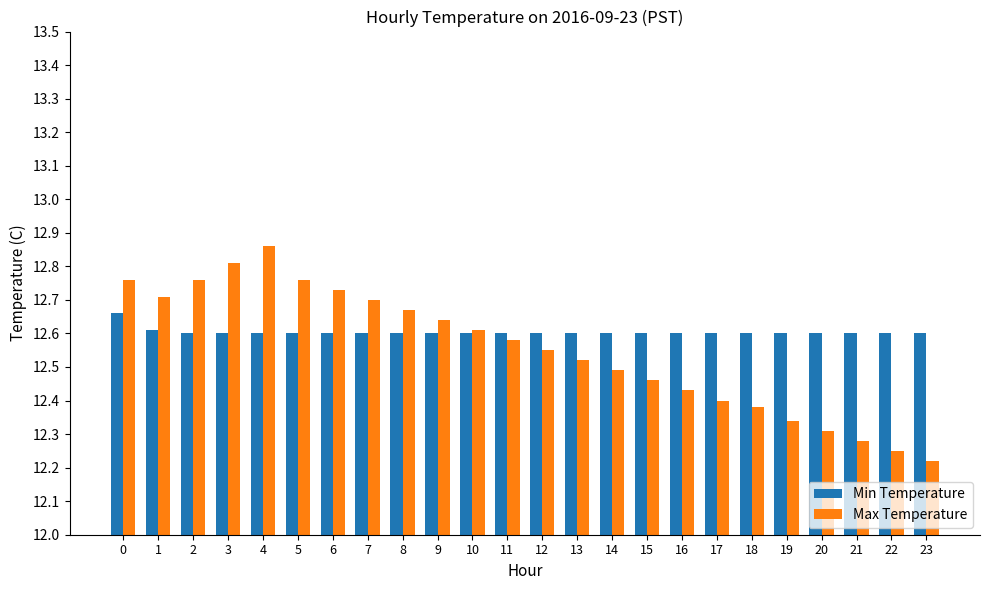

List the series in order of their peak value, highest first.

Max Temperature, Min Temperature